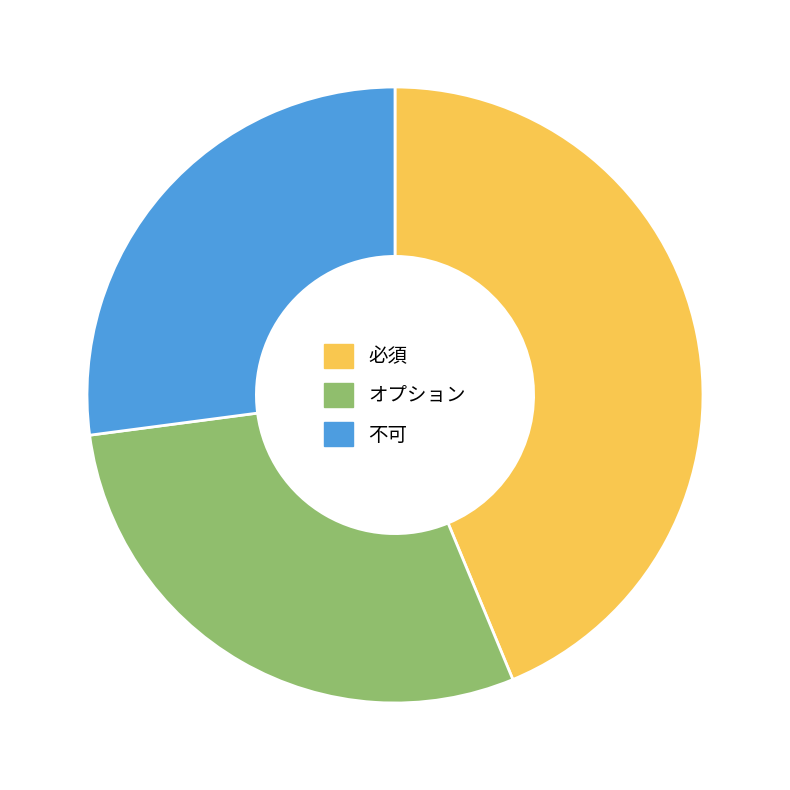

Between オプション and 不可, which is larger?

オプション